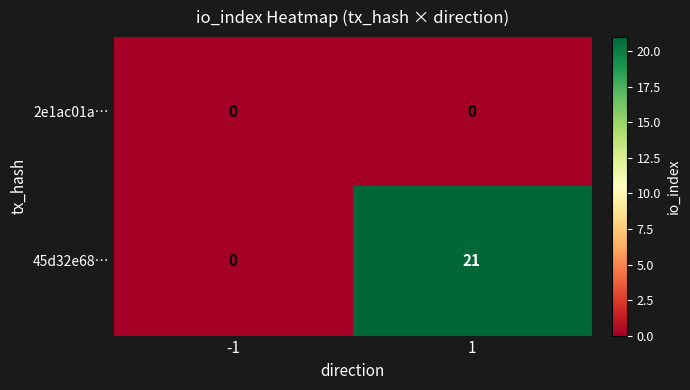

At 1, list the series in order from smallest to largest.

2e1ac01a…, 45d32e68…